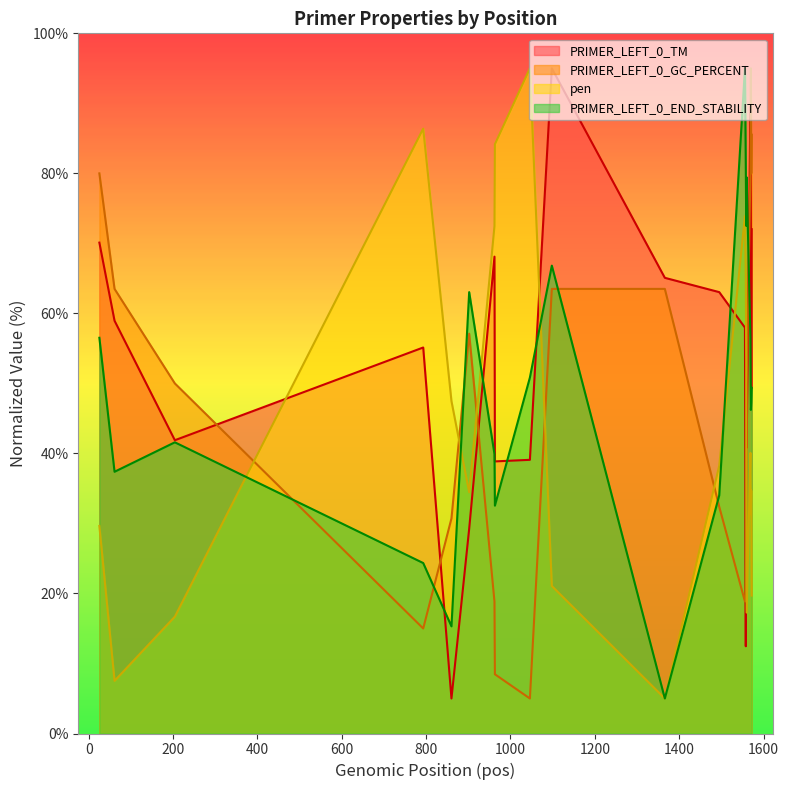

True or false: PRIMER_LEFT_0_TM has more than 0 interior local peaks.

True